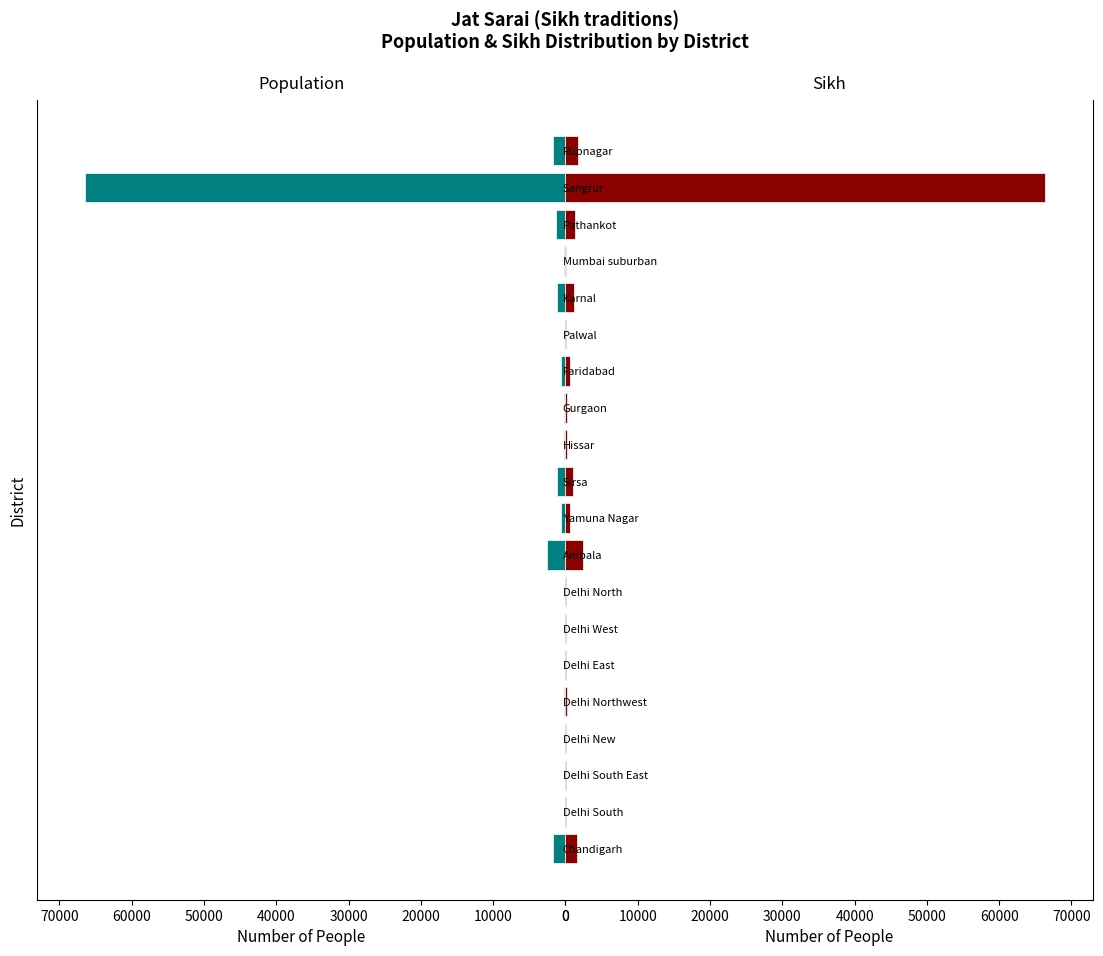

What is the maximum value for Sikh?

66400